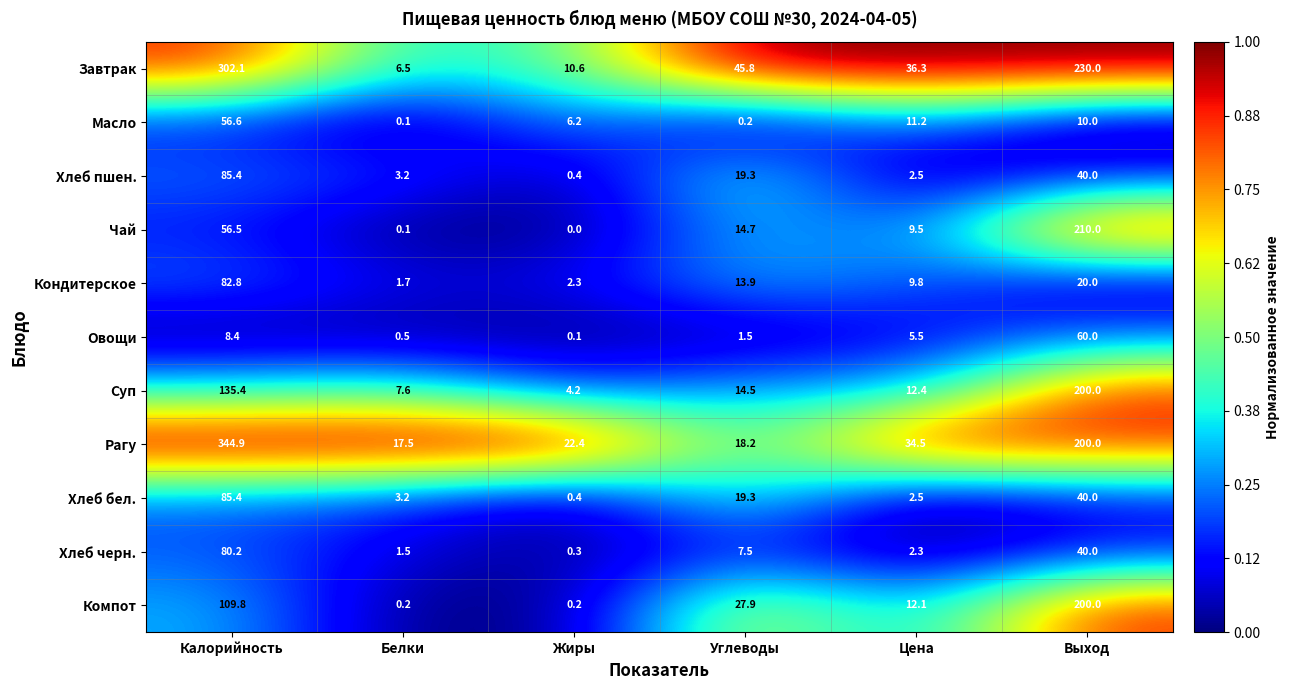

Between Калорийность and Жиры, which series saw the biggest shift?

Рагу